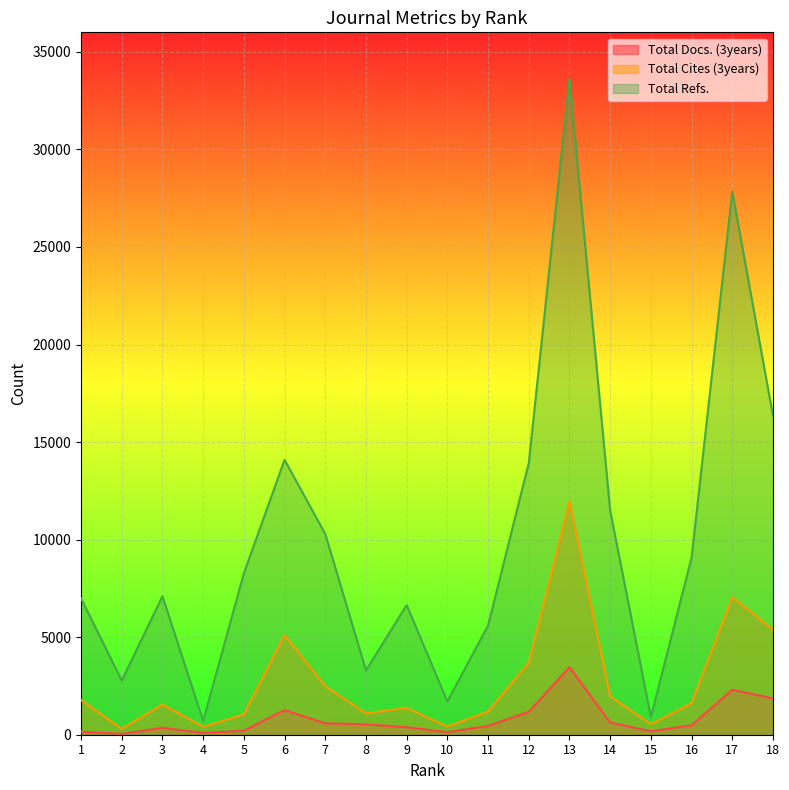

List the series in order of their peak value, lowest first.

Total Docs. (3years), Total Cites (3years), Total Refs.